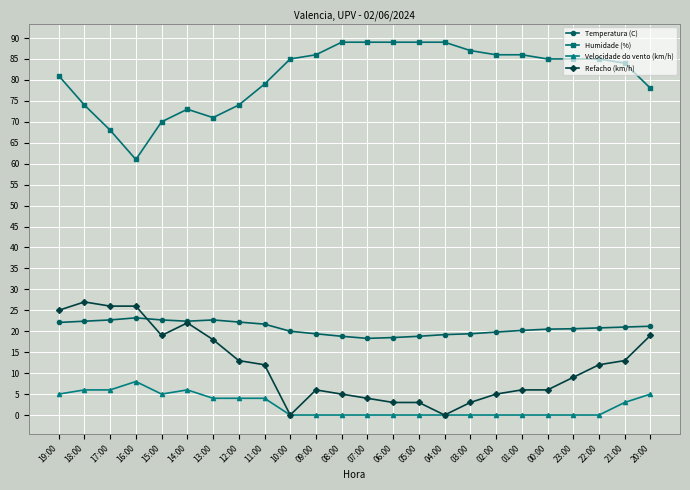

True or false: Velocidade do vento (km/h) has more than 1 interior local peaks.

True